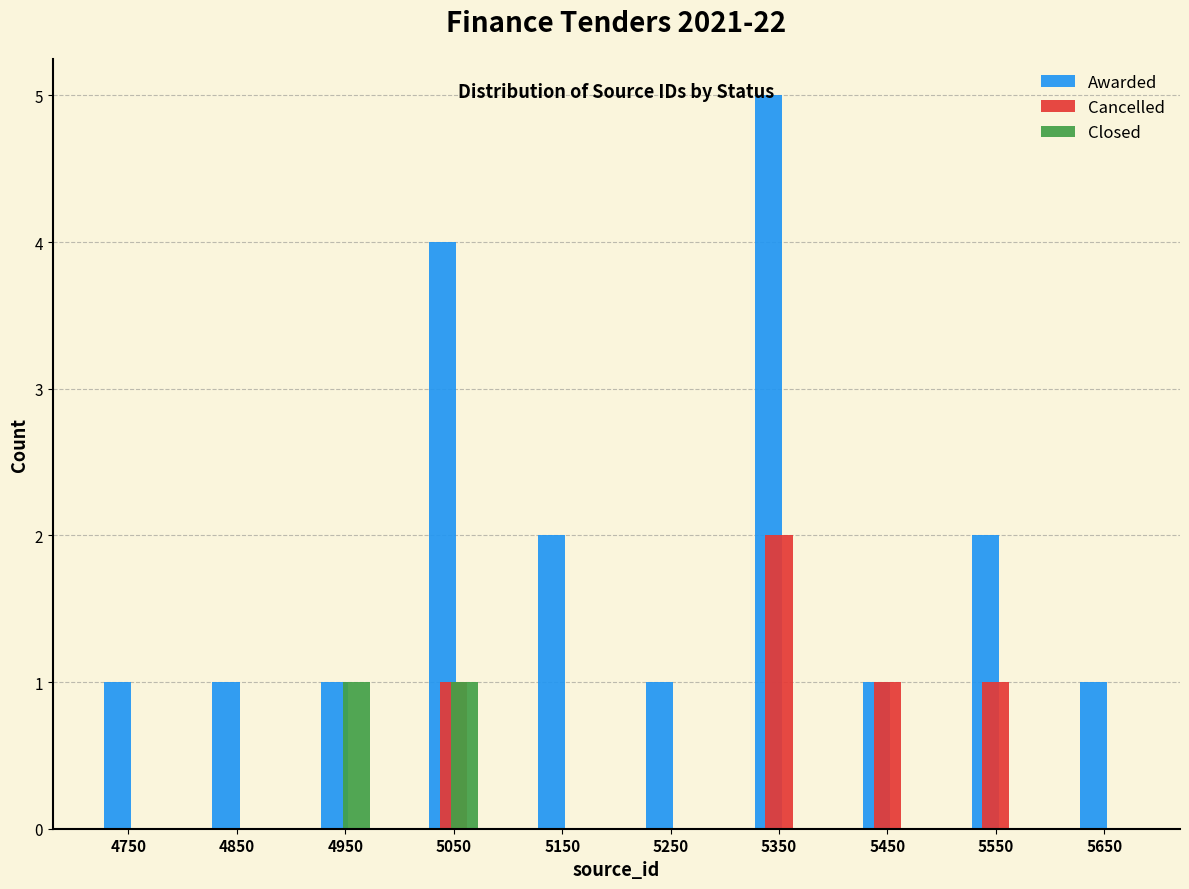

Reading left to right, transcribe this chart: for each range on the x-axis, give the height of each series' bar. The values are not printed on the chart, so give them approximately, as read against the axis.

4700 to 4800: Awarded=1	Cancelled=0	Closed=0
4800 to 4900: Awarded=1	Cancelled=0	Closed=0
4900 to 5000: Awarded=1	Cancelled=0	Closed=1
5000 to 5100: Awarded=4	Cancelled=1	Closed=1
5100 to 5200: Awarded=2	Cancelled=0	Closed=0
5200 to 5300: Awarded=1	Cancelled=0	Closed=0
5300 to 5400: Awarded=5	Cancelled=2	Closed=0
5400 to 5500: Awarded=1	Cancelled=1	Closed=0
5500 to 5600: Awarded=2	Cancelled=1	Closed=0
5600 to 5700: Awarded=1	Cancelled=0	Closed=0